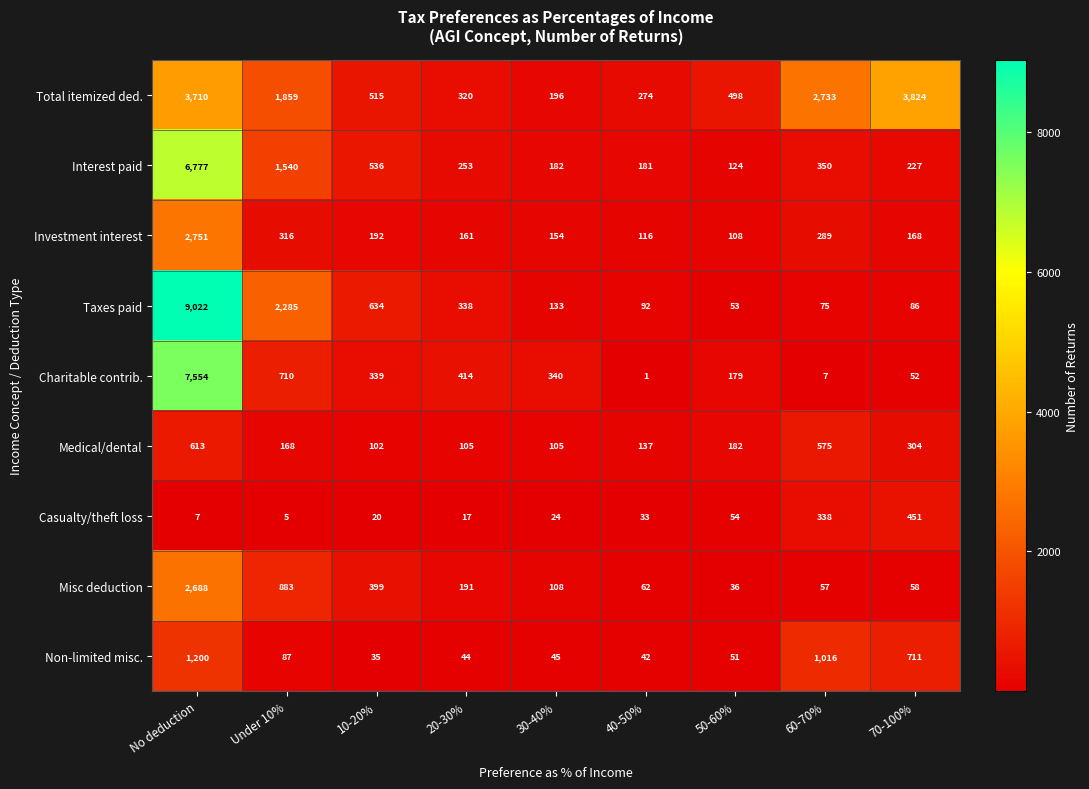

What is the difference between the maximum and second lowest values in the Total itemized ded. series?

3550